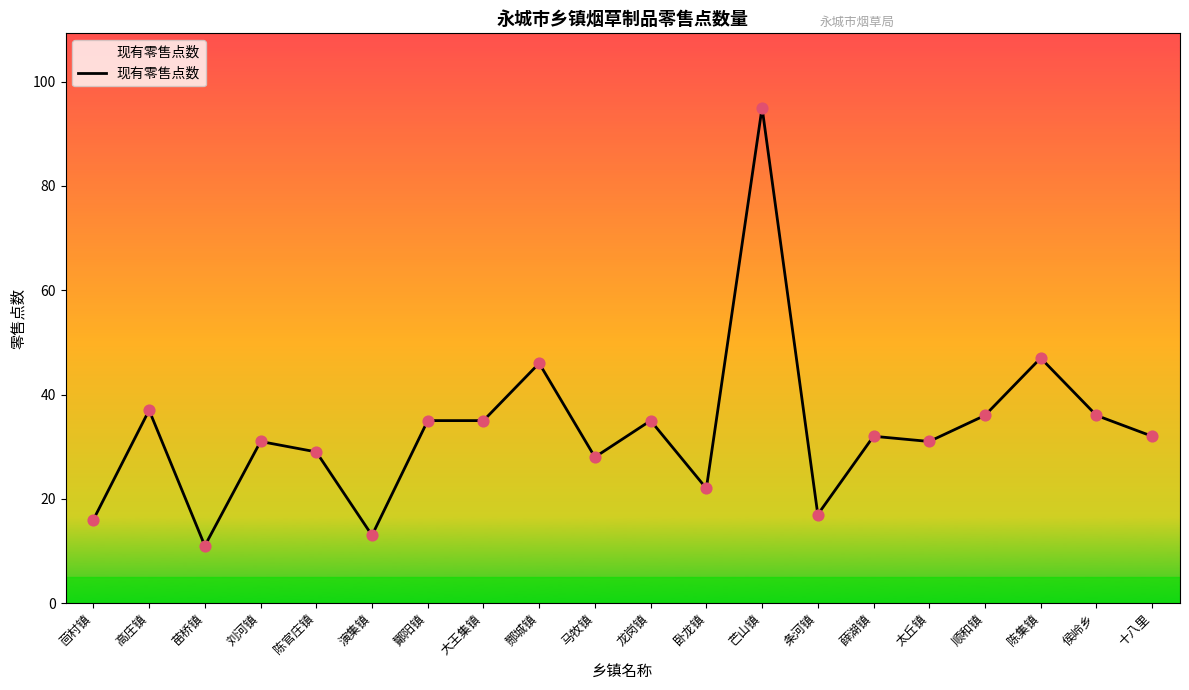

Approximately how many times larger is the value at 陈官庄镇 compared to 刘河镇?

0.9